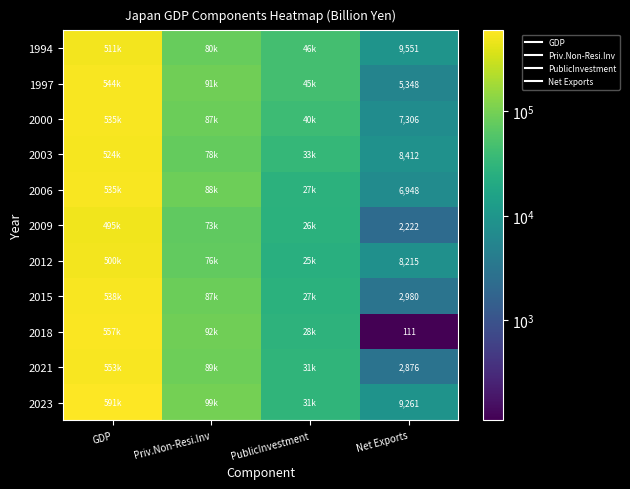

Rank the categories by 2015 value from lowest to highest.

Net Exports, PublicInvestment, Priv.Non-Resi.Inv, GDP